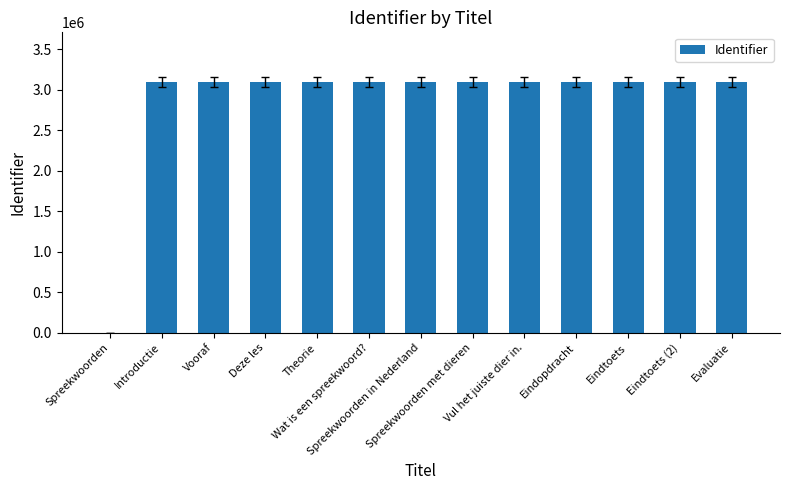

True or false: the data shows 2052699 at Evaluatie.

False